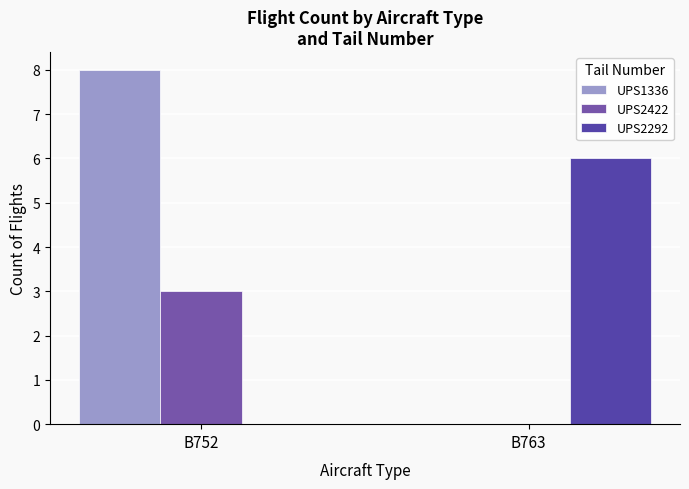

Are the bars grouped side by side (vs. stacked)?

Yes